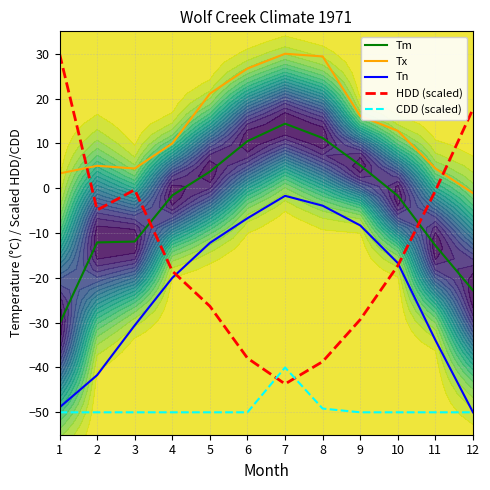

What is the spread (max minus min) of values at 1?

80.0